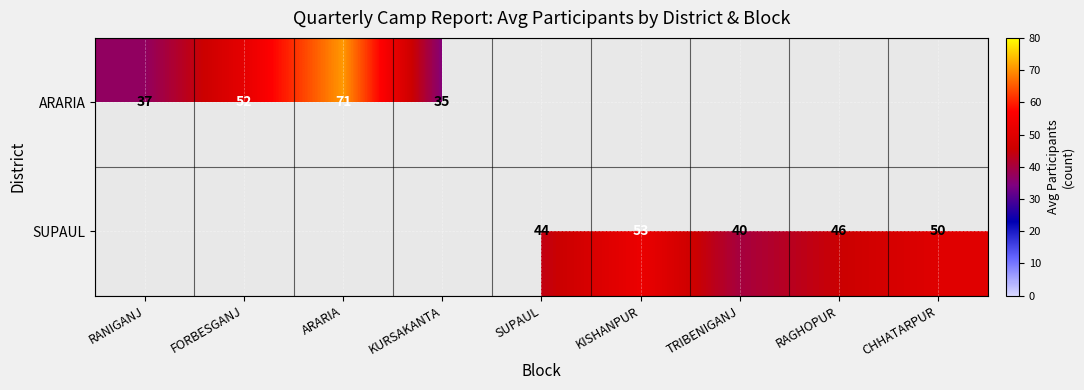

What is the sum of the SUPAUL values at CHHATARPUR and KISHANPUR?

103